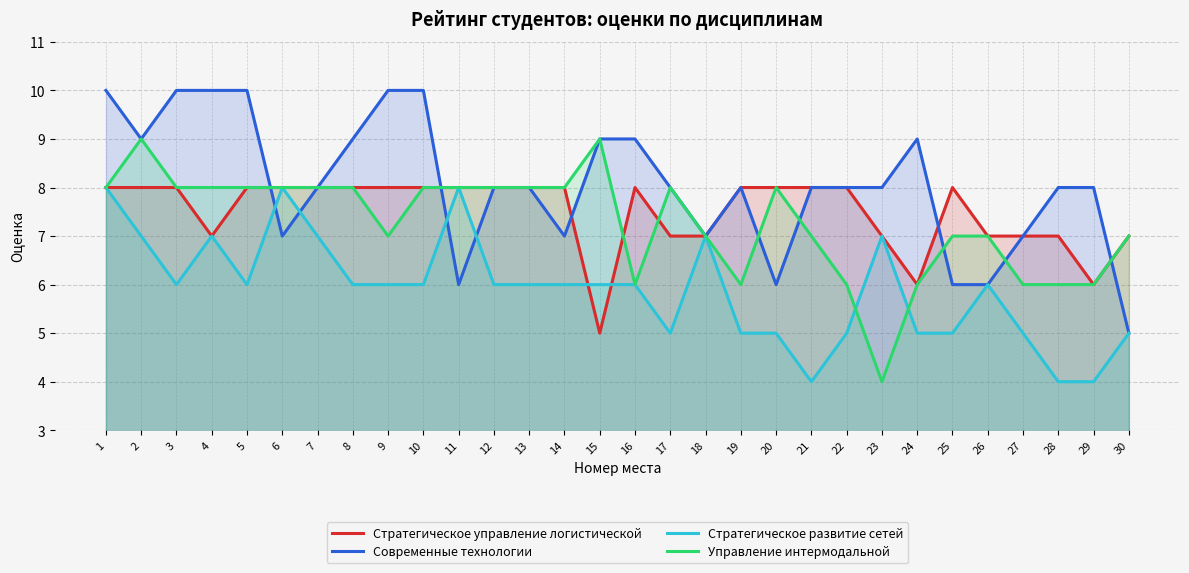

Reading right to left, list all the values displayed in this chart.

Стратегическое управление логистической: 7	6	7	7	7	8	6	7	8	8	8	8	7	7	8	5	8	8	8	8	8	8	8	8	8	8	7	8	8	8
Современные технологии: 5	8	8	7	6	6	9	8	8	8	6	8	7	8	9	9	7	8	8	6	10	10	9	8	7	10	10	10	9	10
Стратегическое развитие сетей: 5	4	4	5	6	5	5	7	5	4	5	5	7	5	6	6	6	6	6	8	6	6	6	7	8	6	7	6	7	8
Управление интермодальной: 7	6	6	6	7	7	6	4	6	7	8	6	7	8	6	9	8	8	8	8	8	7	8	8	8	8	8	8	9	8